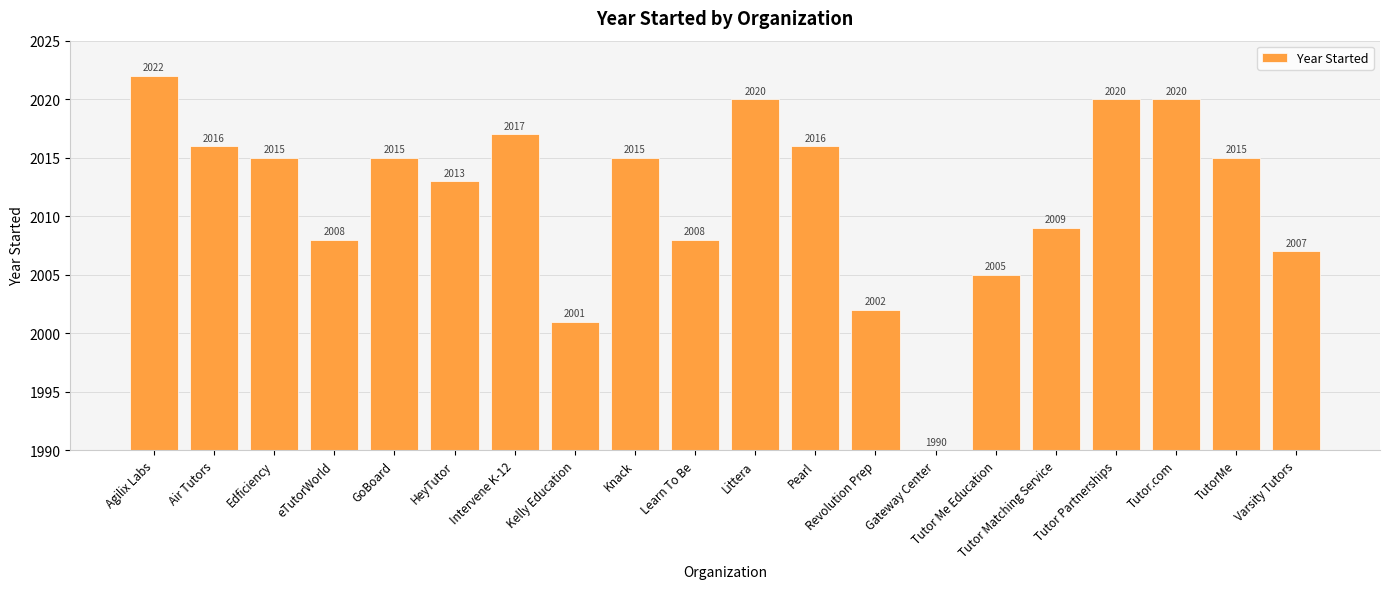

Where does the data first go above 2015?

Agilix Labs